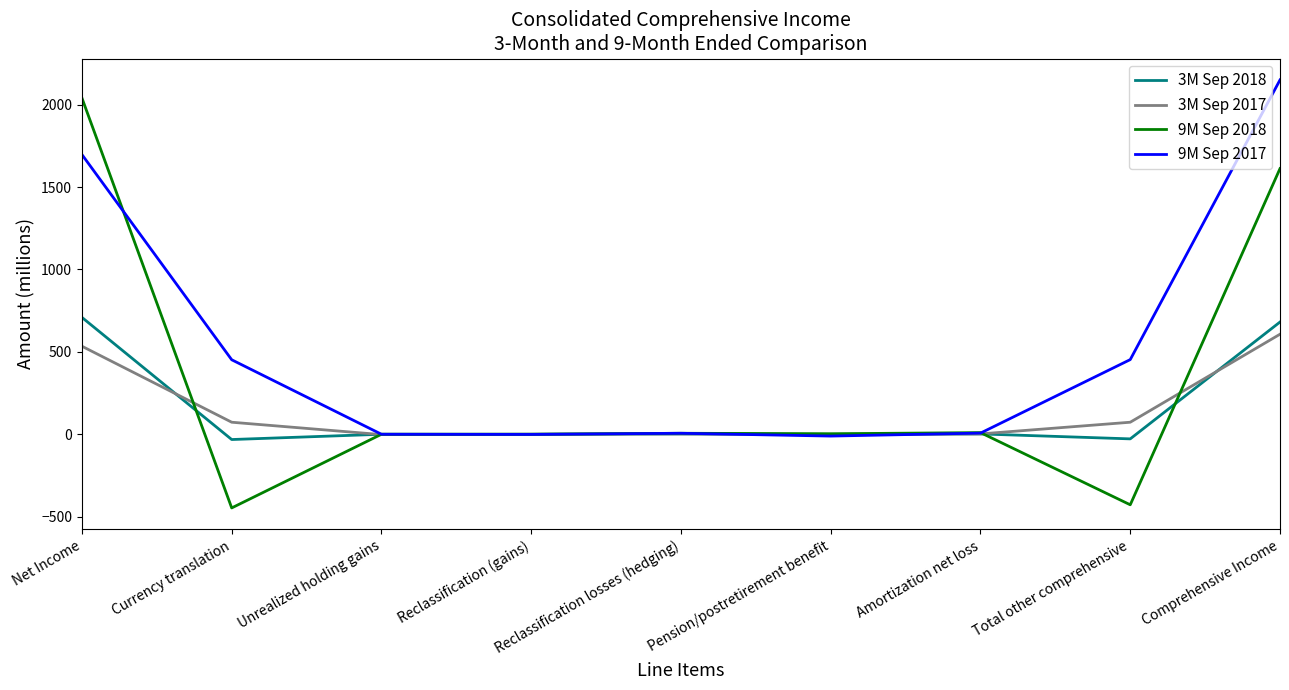

What is the sum of the 9M Sep 2017 values at Pension/postretirement benefit and Total other comprehensive?

442